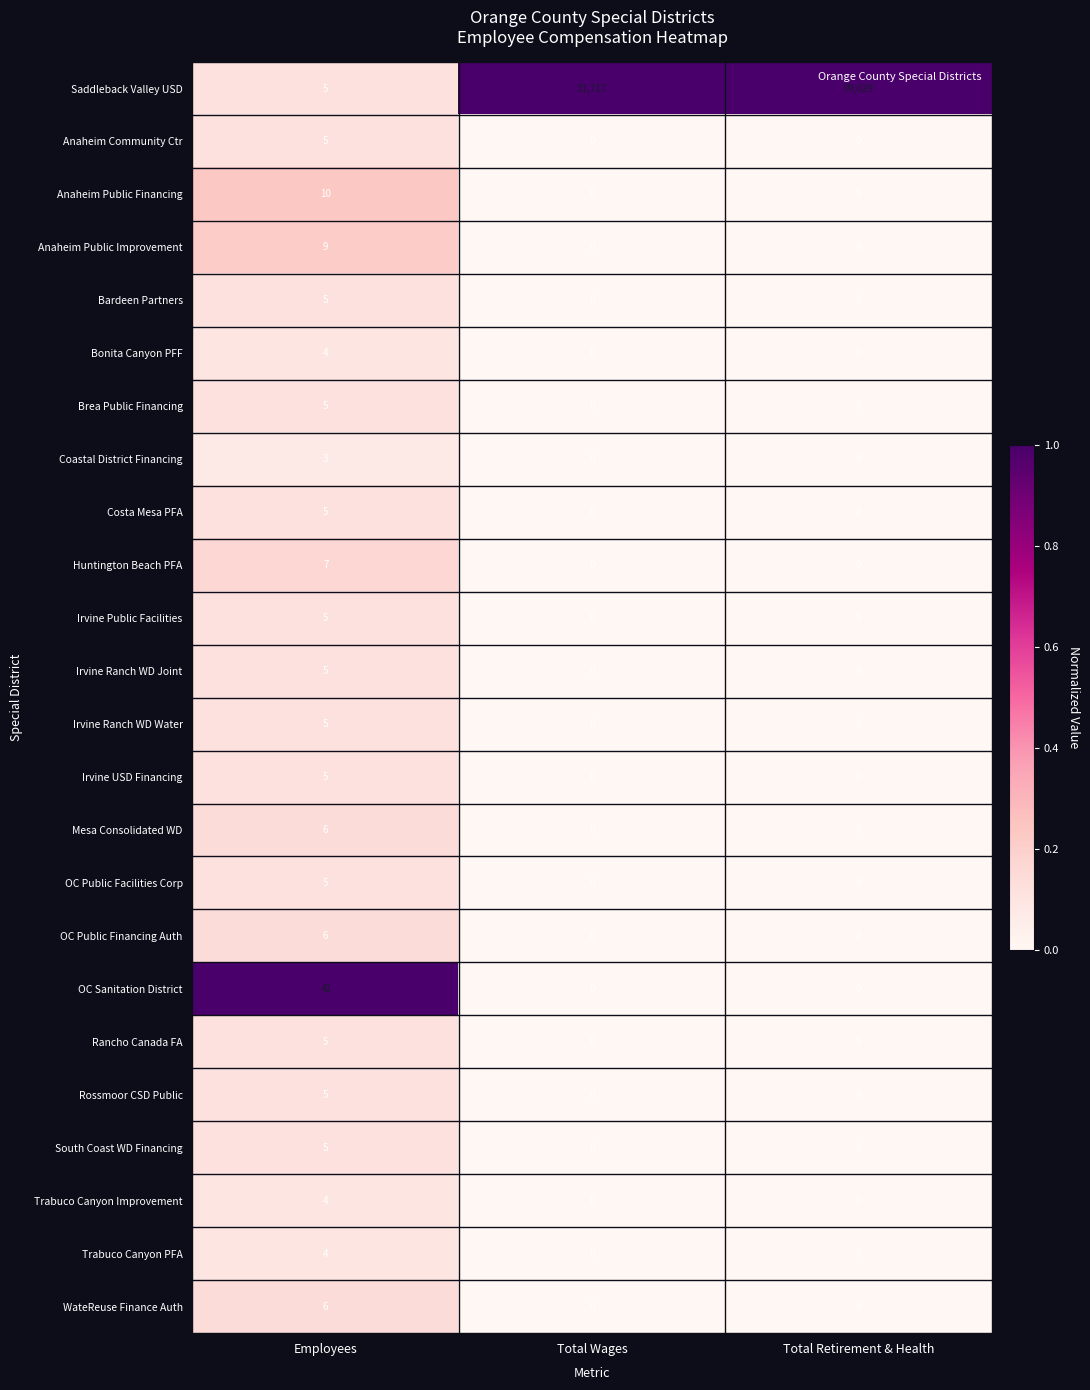

Which category has the highest value in the Huntington Beach PFA series?

Employees